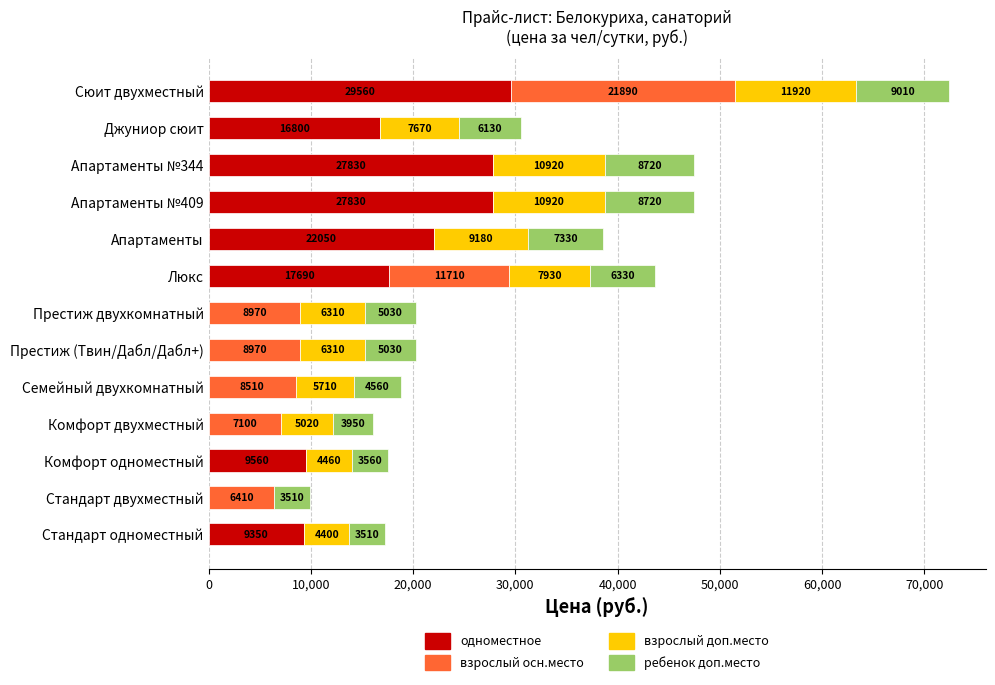

What is the sum of all одноместное values?

160670